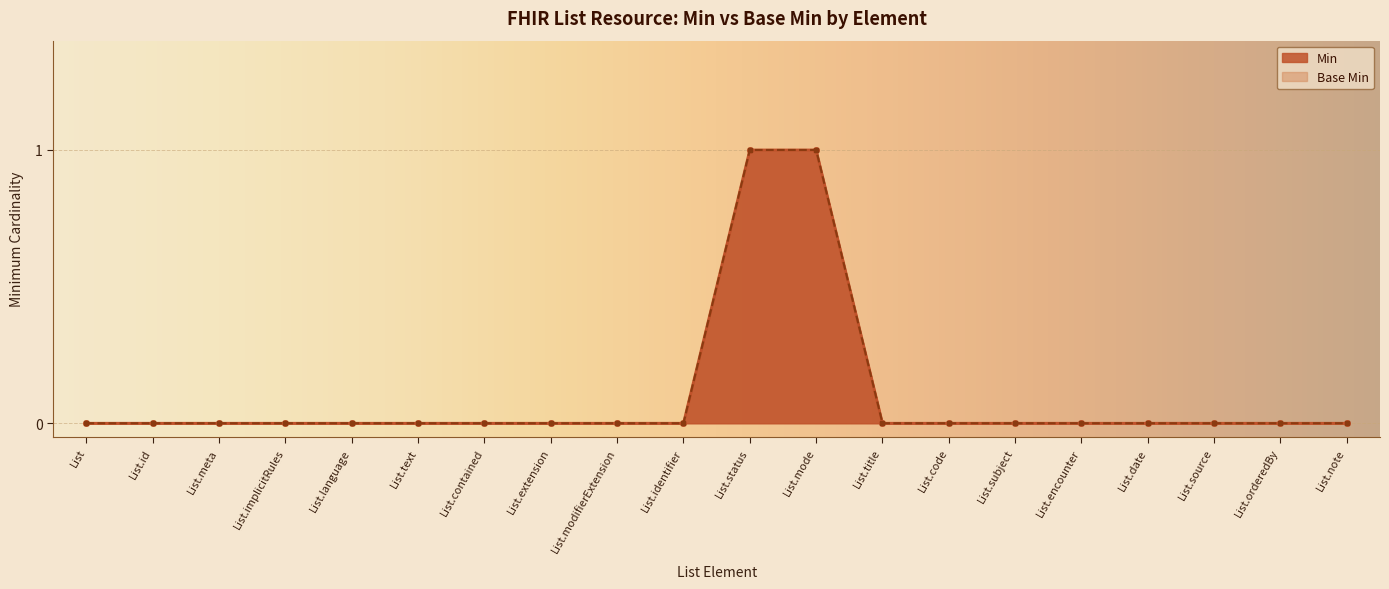

Rank the categories by Base Min value from highest to lowest.

List.status, List.mode, List, List.id, List.meta, List.implicitRules, List.language, List.text, List.contained, List.extension, List.modifierExtension, List.identifier, List.title, List.code, List.subject, List.encounter, List.date, List.source, List.orderedBy, List.note